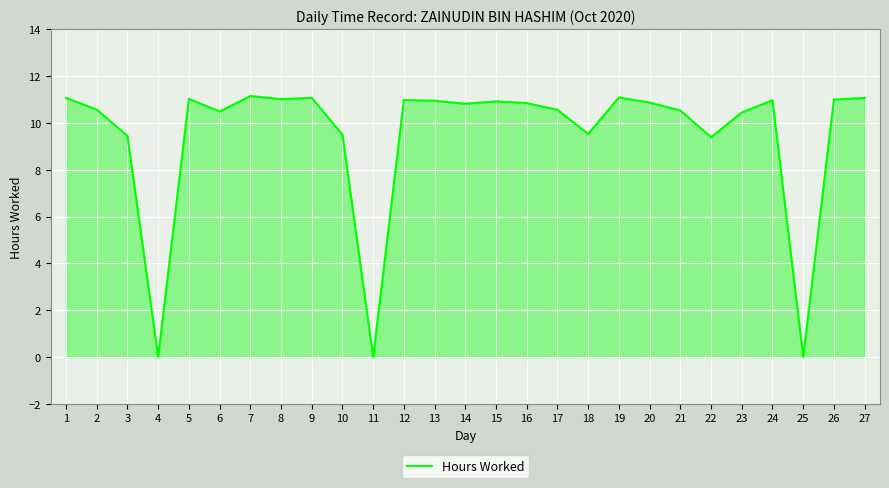

What is the sum of all values?

255.3